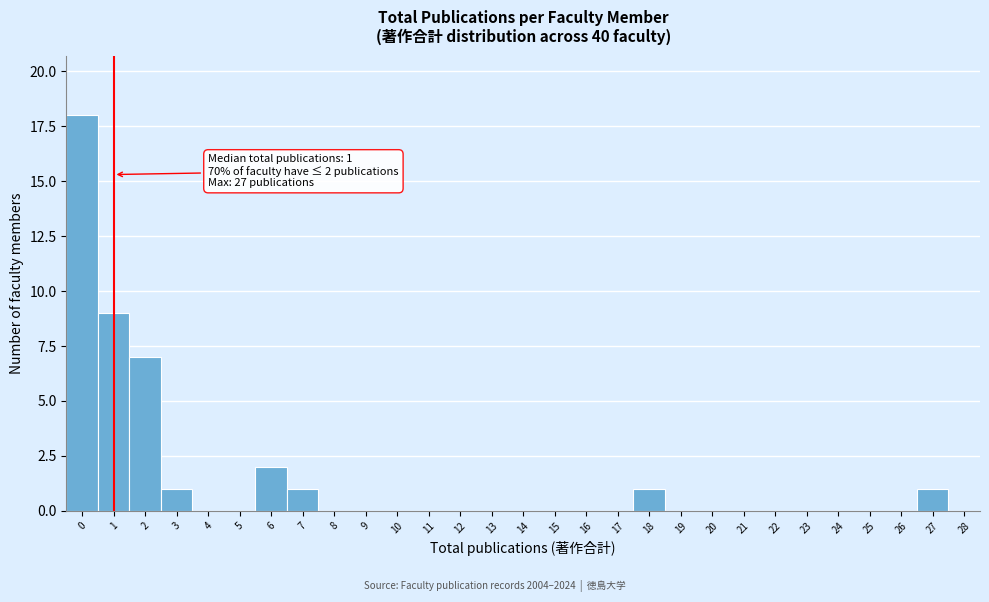

Which range on the x-axis has the tallest bar?

-0.5 to 0.5